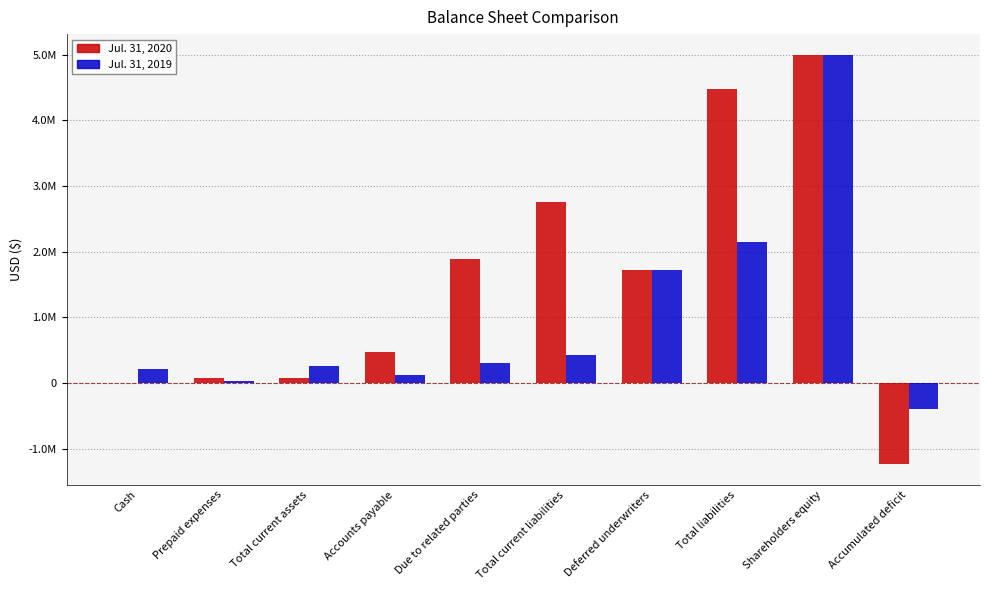

Rank the categories by Jul. 31, 2020 value from lowest to highest.

Accumulated deficit, Cash, Prepaid expenses, Total current assets, Accounts payable, Deferred underwriters, Due to related parties, Total current liabilities, Total liabilities, Shareholders equity